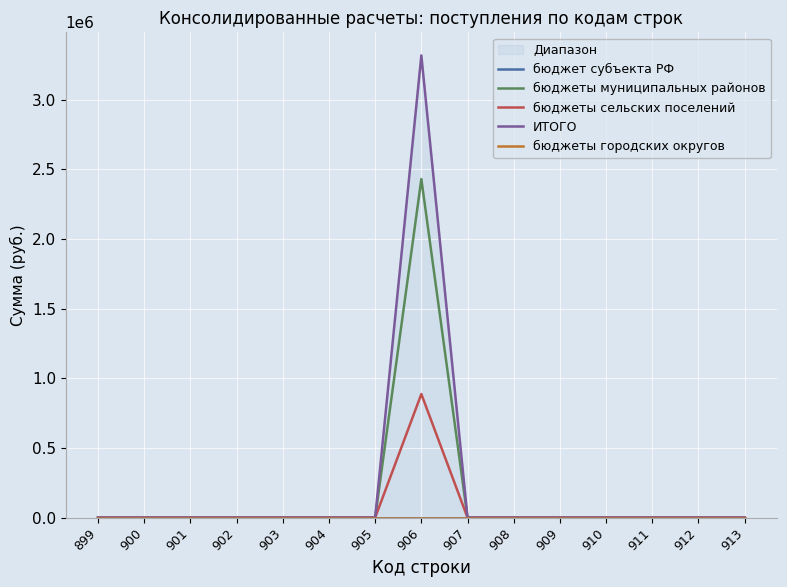

At which category does the chart reach its minimum across all series?

899